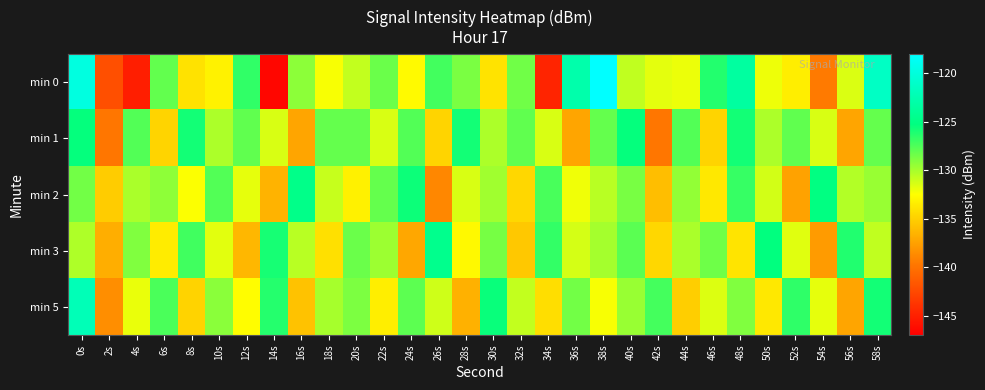

At which category is the sum across all series the highest?

0s